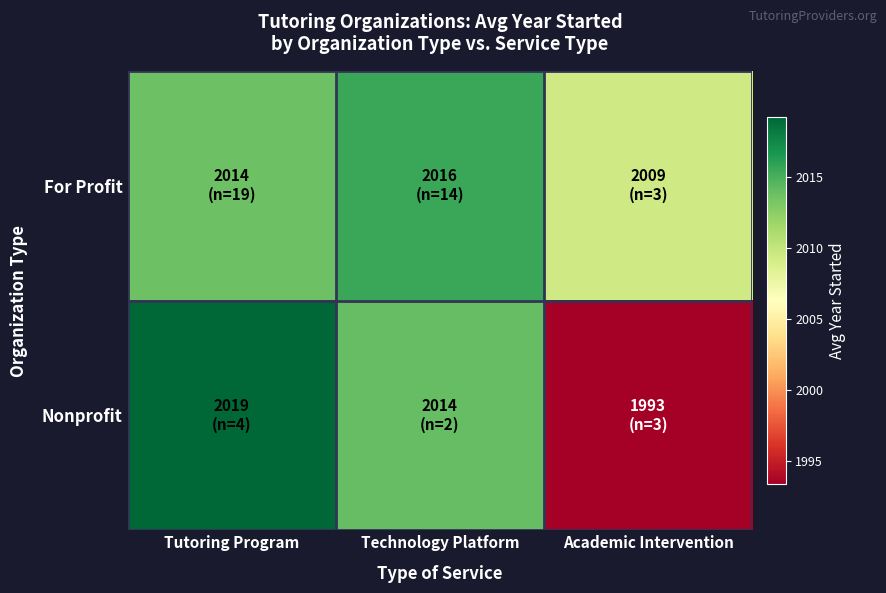

Rank the series at Tutoring Program from lowest to highest value.

For Profit, Nonprofit